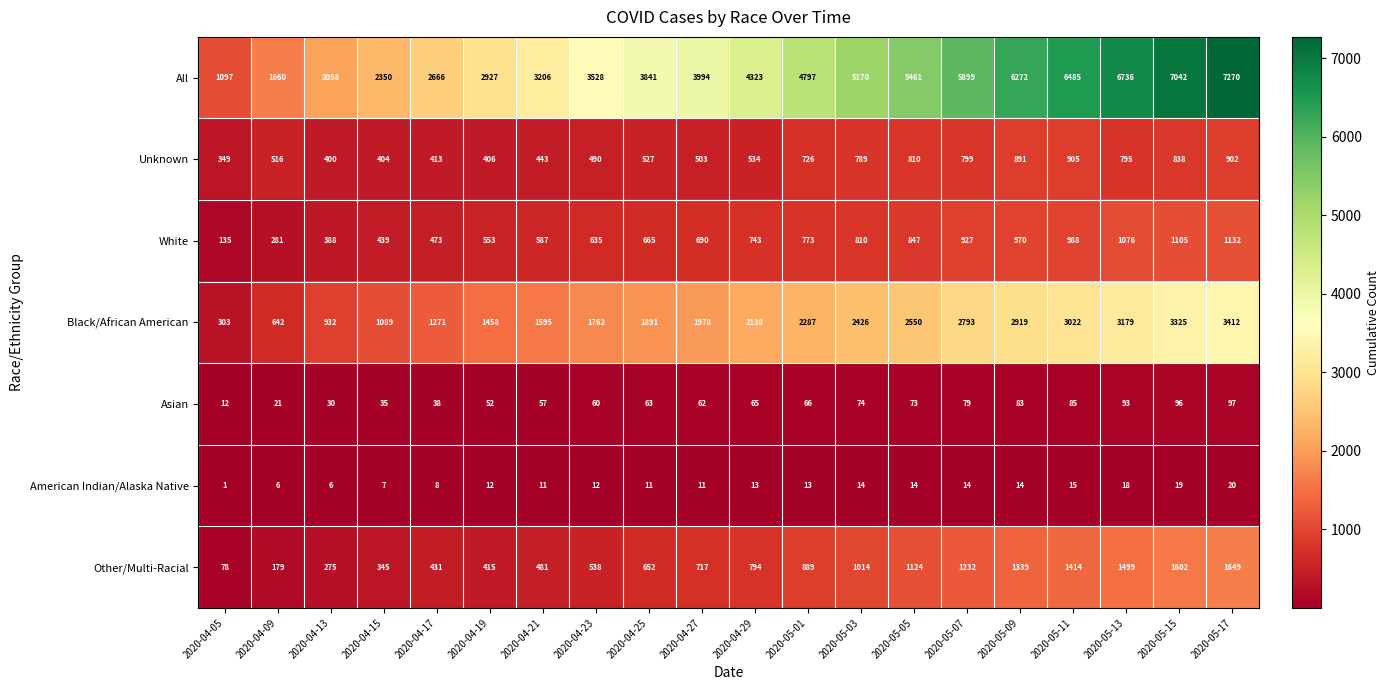

True or false: Black/African American has a value of 3022 at 2020-05-11.

True